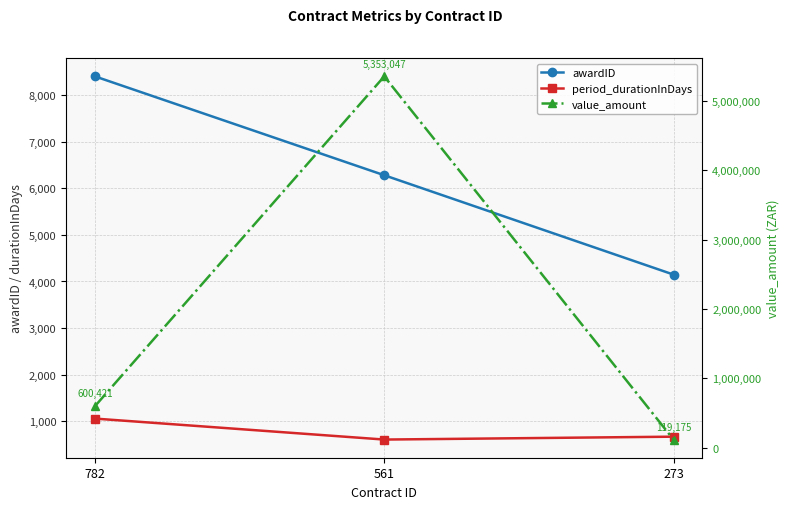

How many lines are shown in the chart?

3